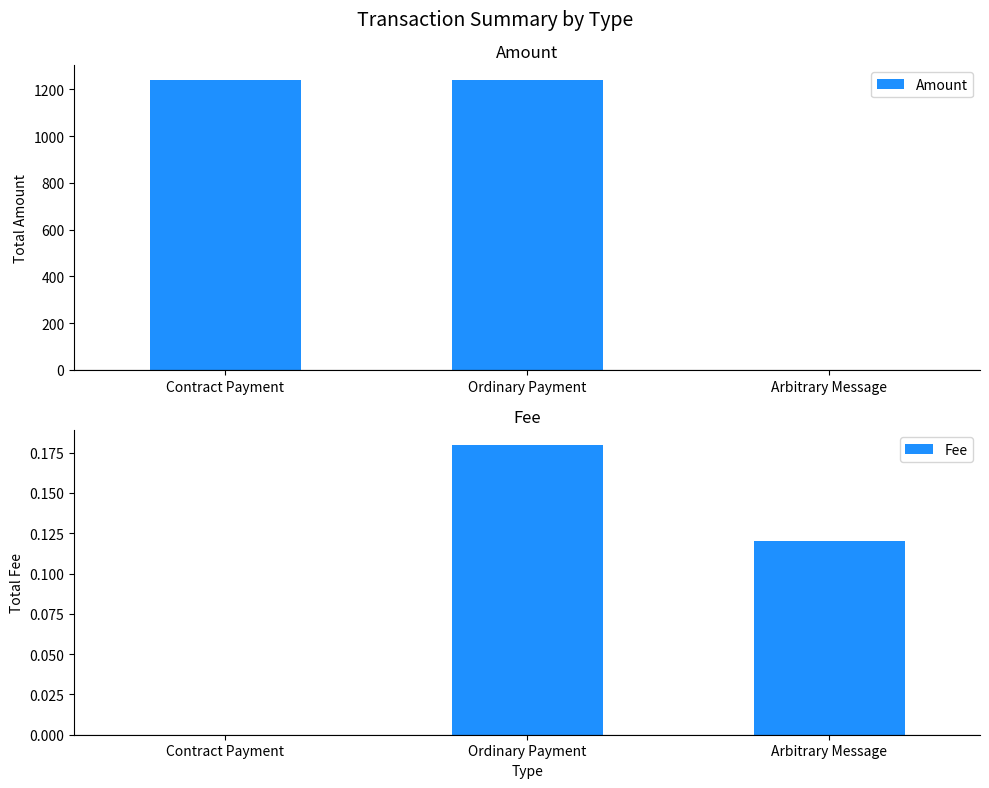

True or false: Fee has a value of 0.2 at Arbitrary Message.

False